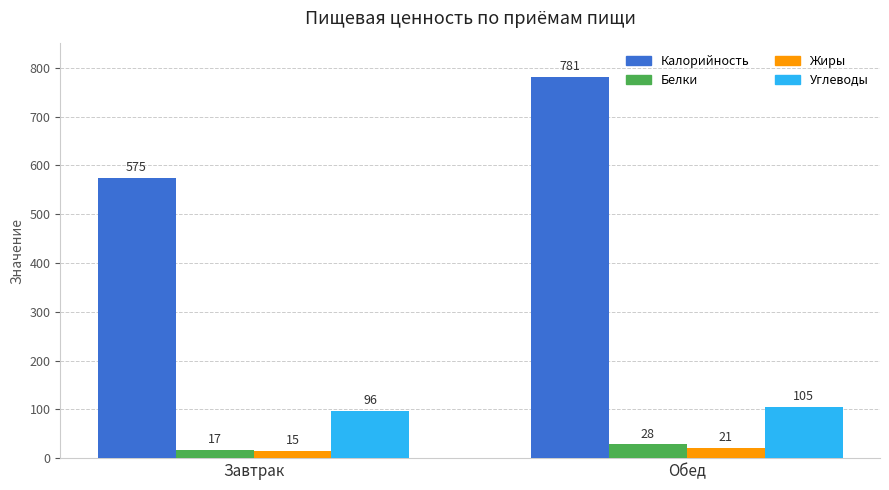

How many bars are there in each group?

4